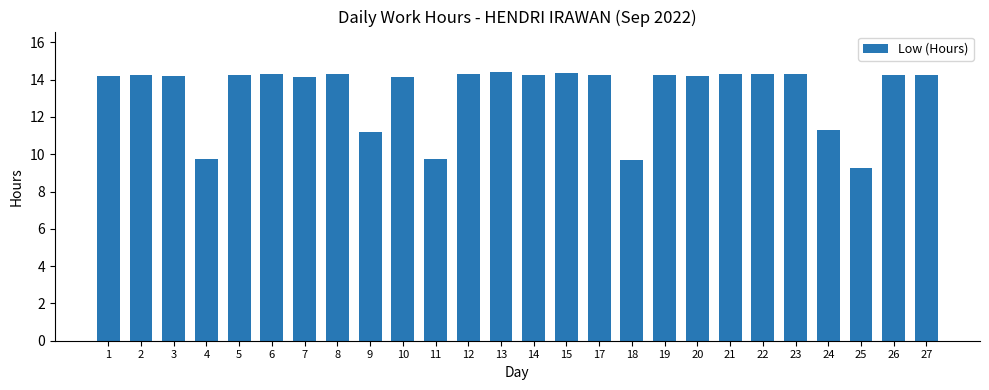

What is the value of the 19th bar from the left?

14.2